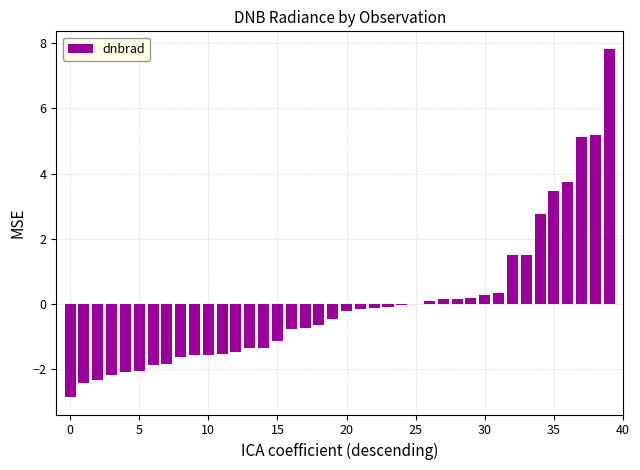

What is the greatest value displayed?

7.8